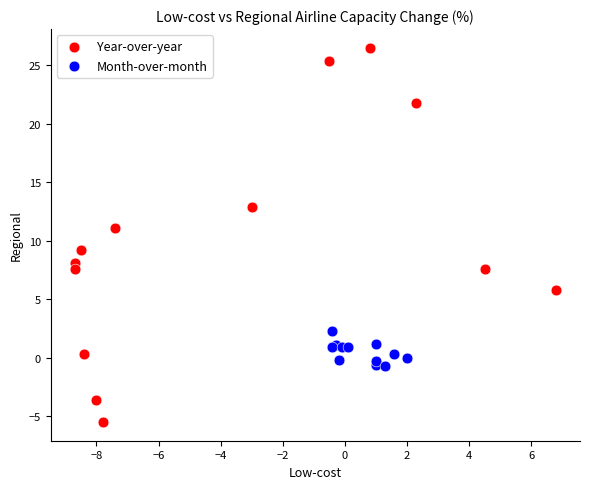

Which series has the widest spread of Y values?

Year-over-year